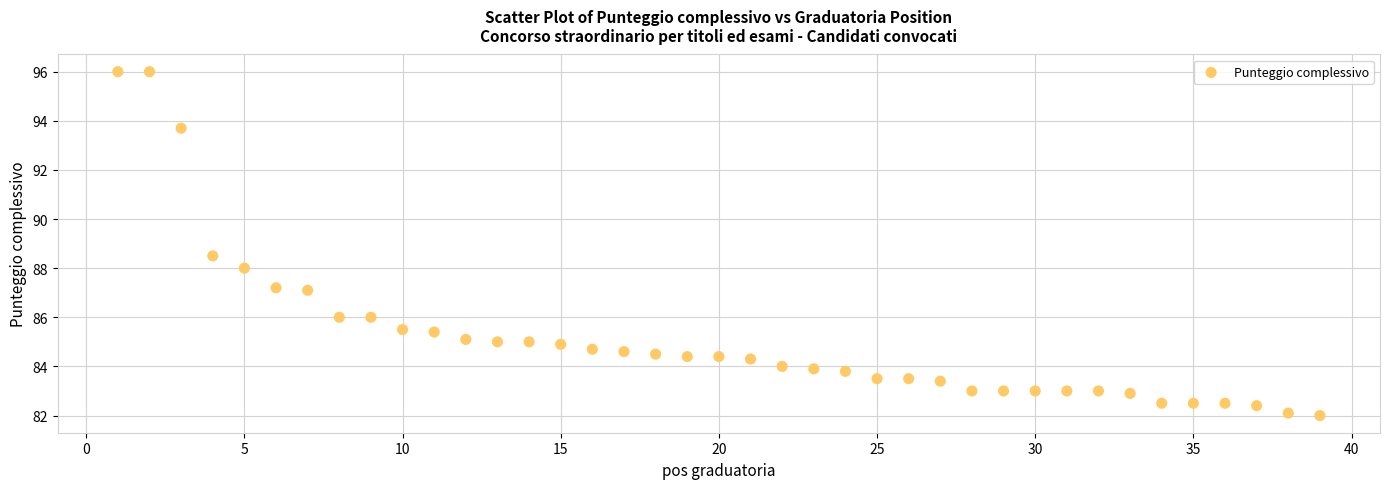

What Y value in the scatter plot is closest to 89?

88.5